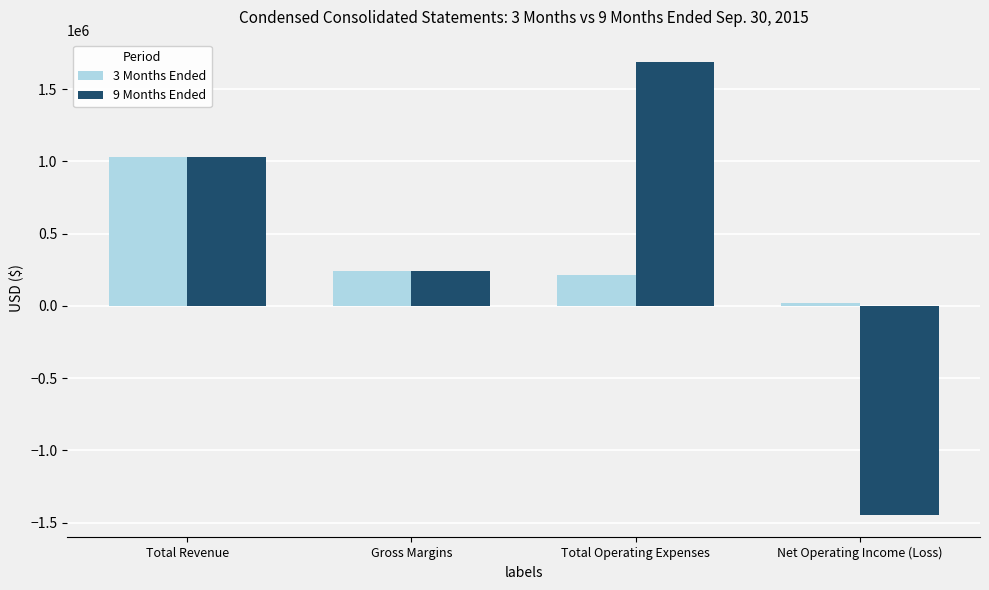

Rank the series by their maximum value, from lowest to highest.

3 Months Ended, 9 Months Ended